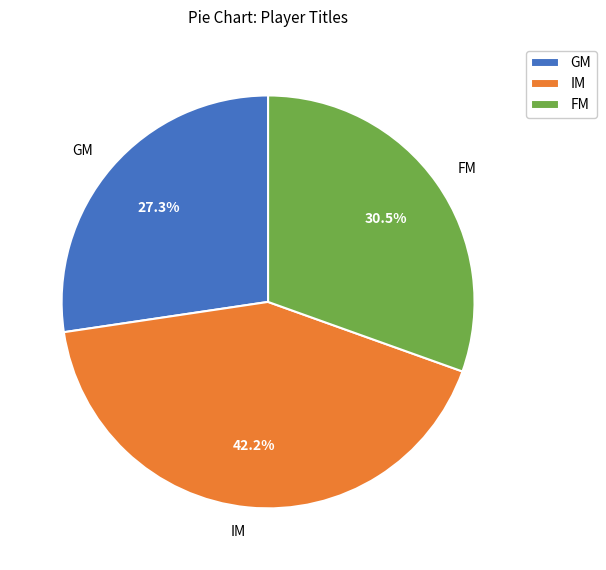

Approximately how many times larger is the value at GM compared to IM?

0.6